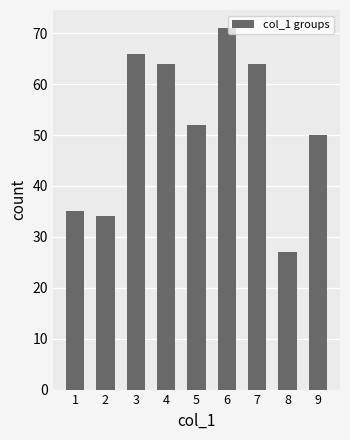

Are the bars horizontal?

No